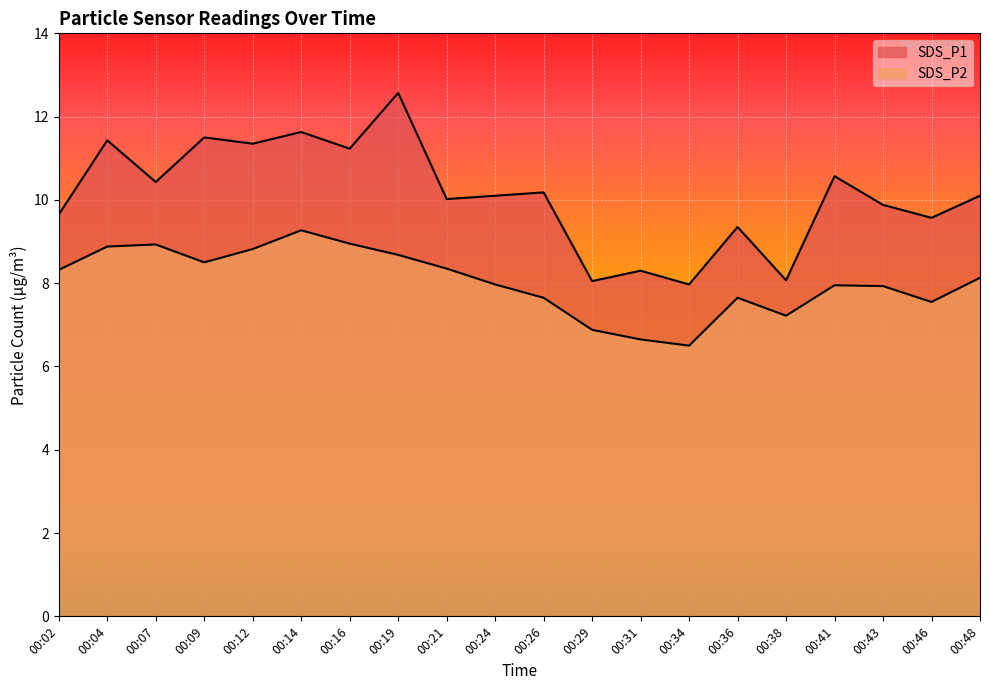

Where is the first local maximum for SDS_P1?

00:04